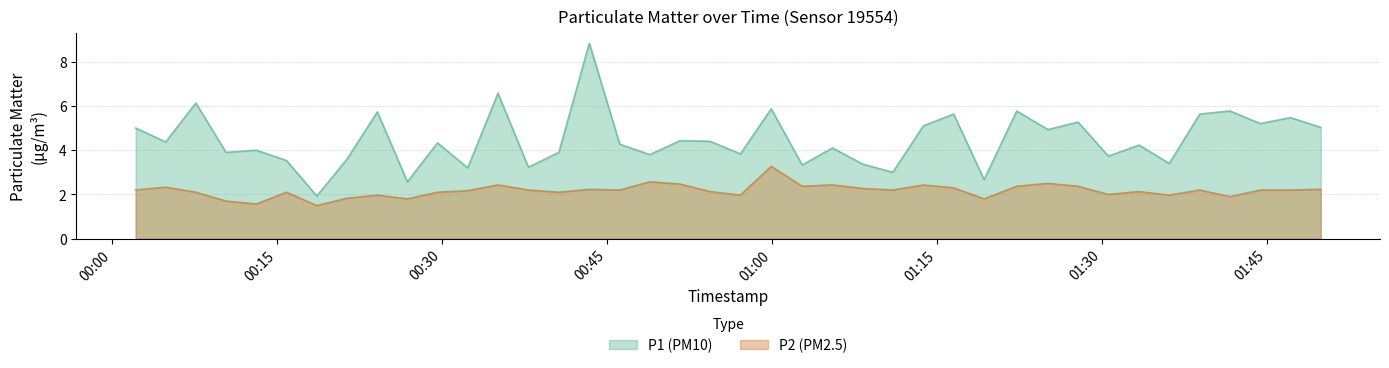

How many lines are shown in the chart?

2